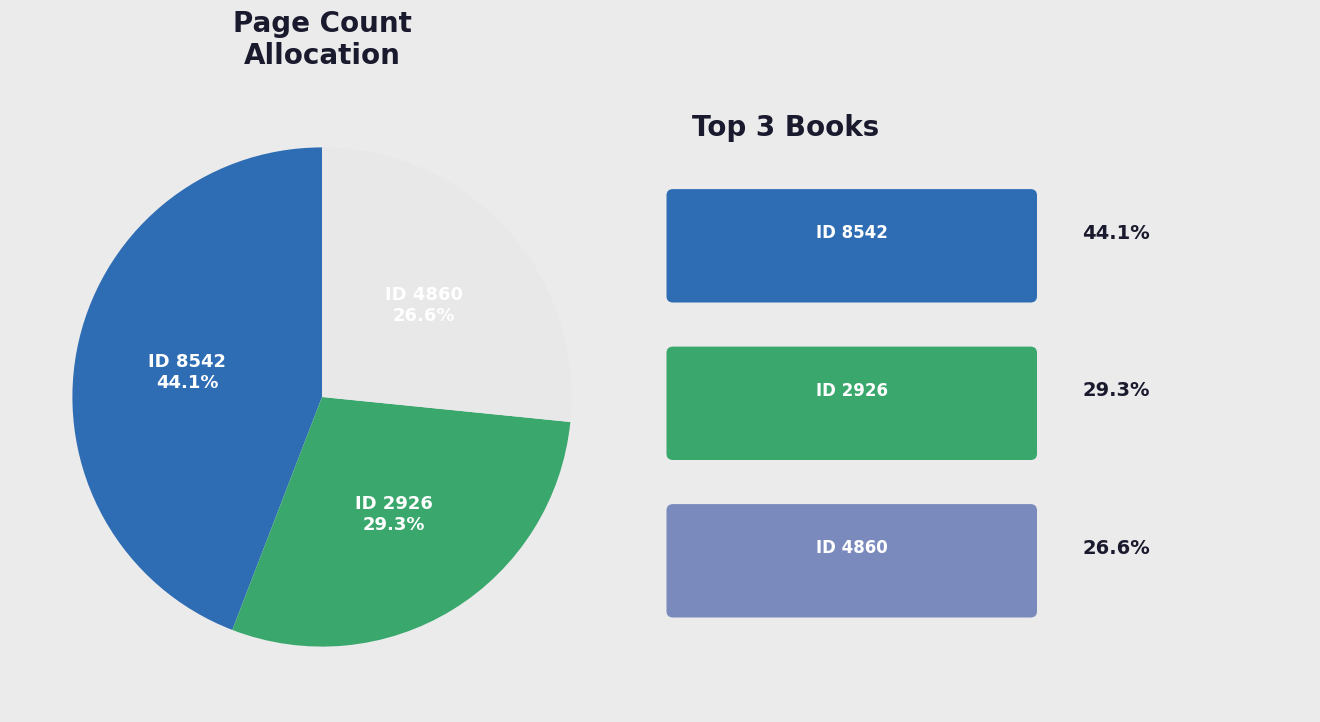

Count the number of slices in the pie.

3